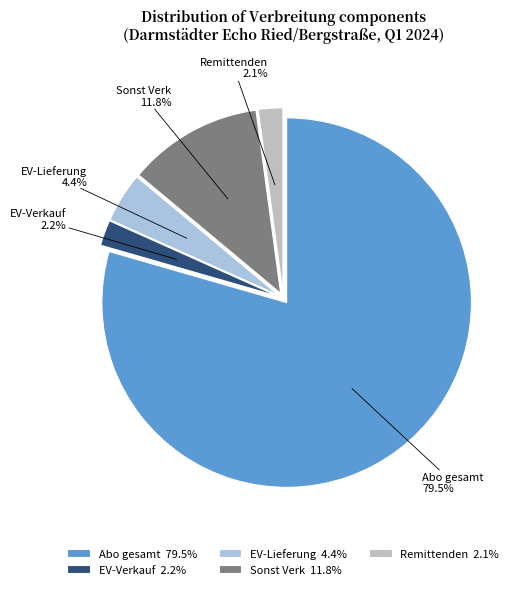

Is it true that Remittenden is 11% of the pie?

False